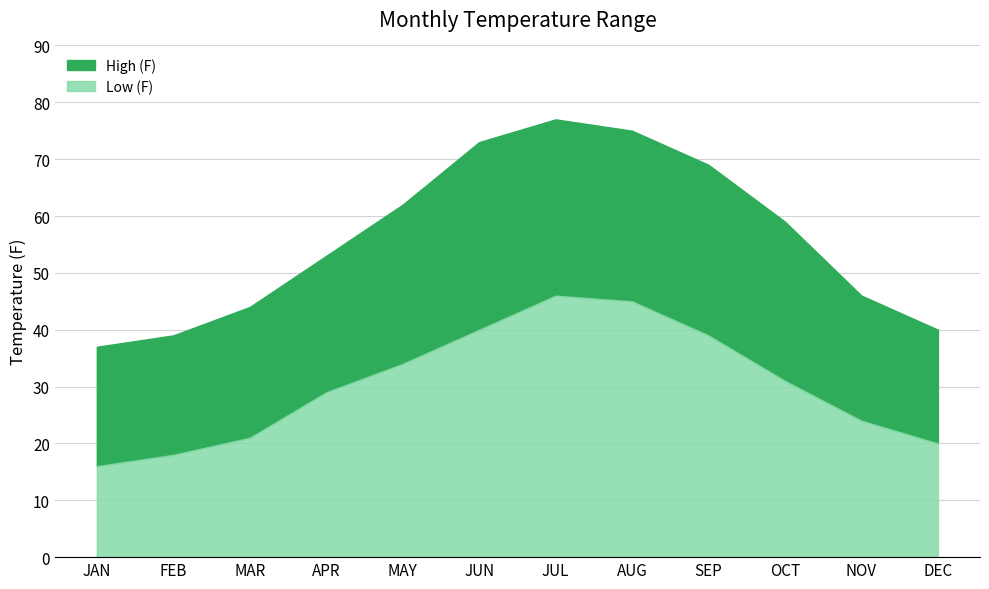

At which label is High (F) closest to 57?

OCT